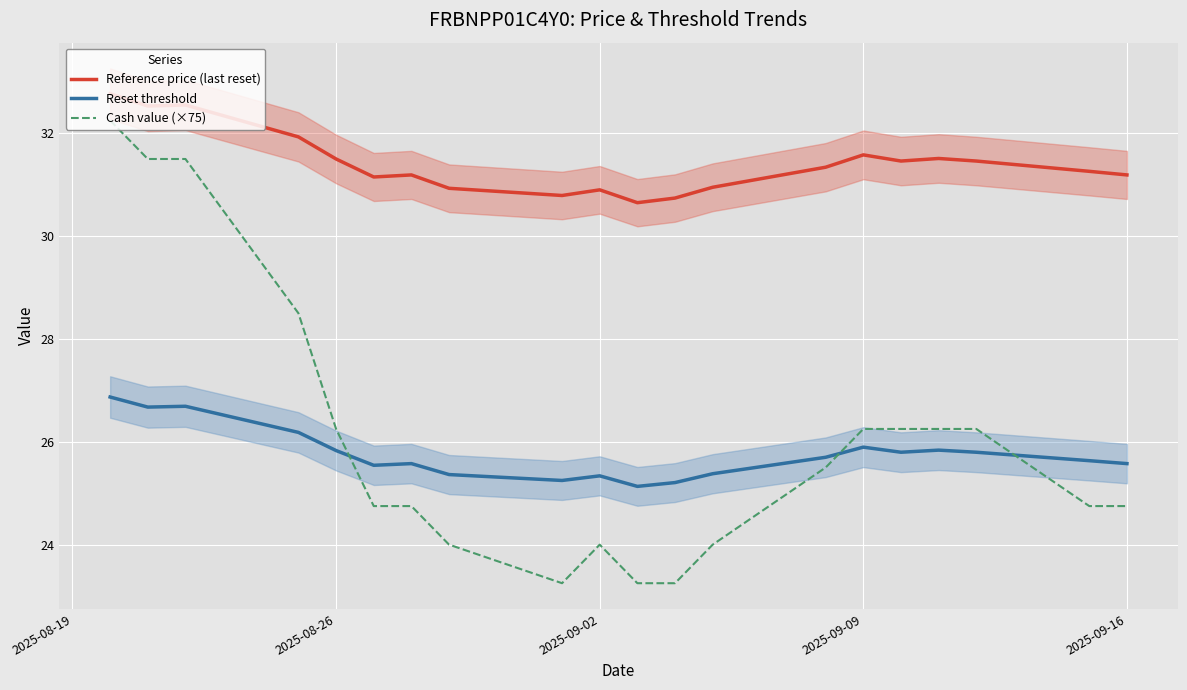

What is the maximum value for Reset threshold?

26.9